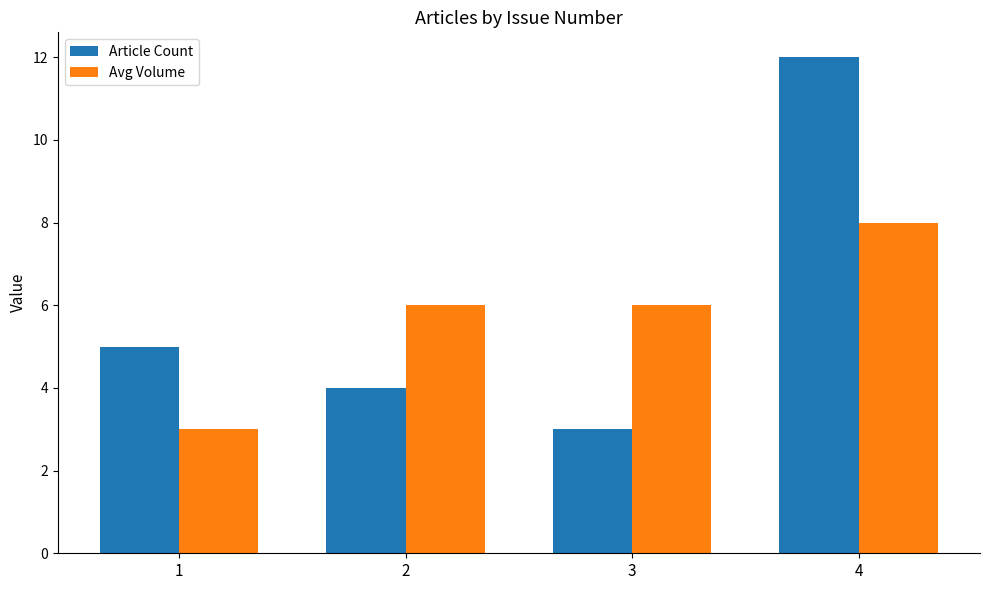

How many Article Count values are between 4 and 12?

3